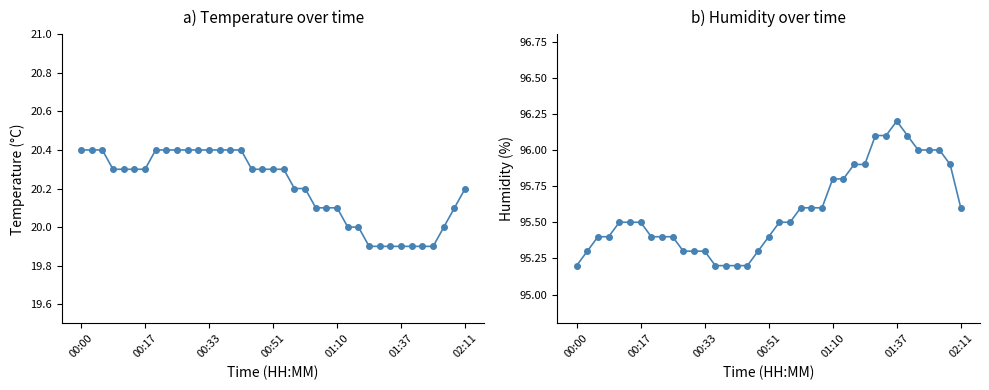

Is it true that Temp equals 35.2 at 01:10?

False